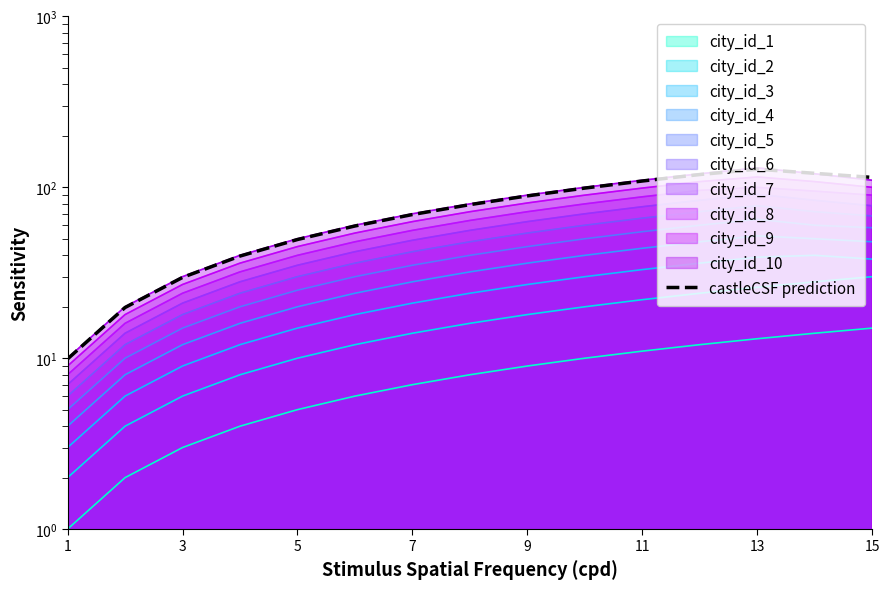

True or false: the data has more than 1 interior local peaks.

False